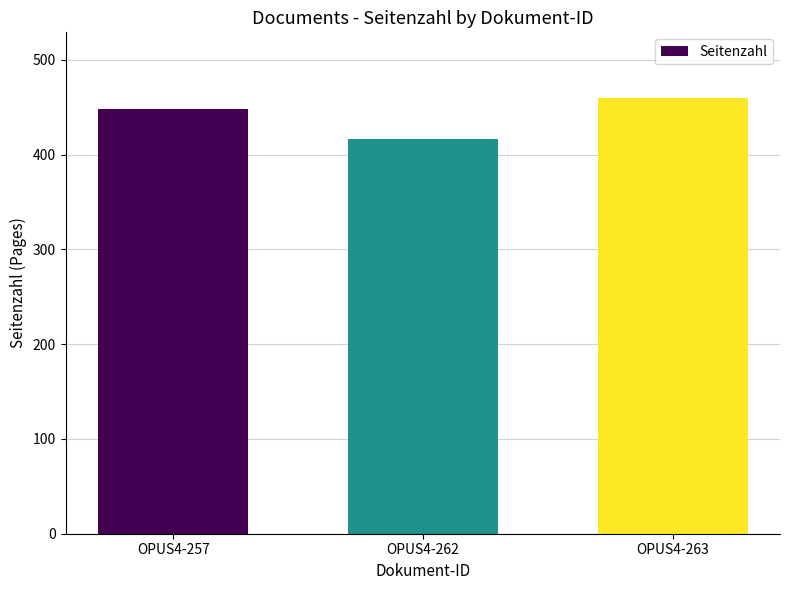

The chart shows a value of 448 at OPUS4-257. True or false?

True